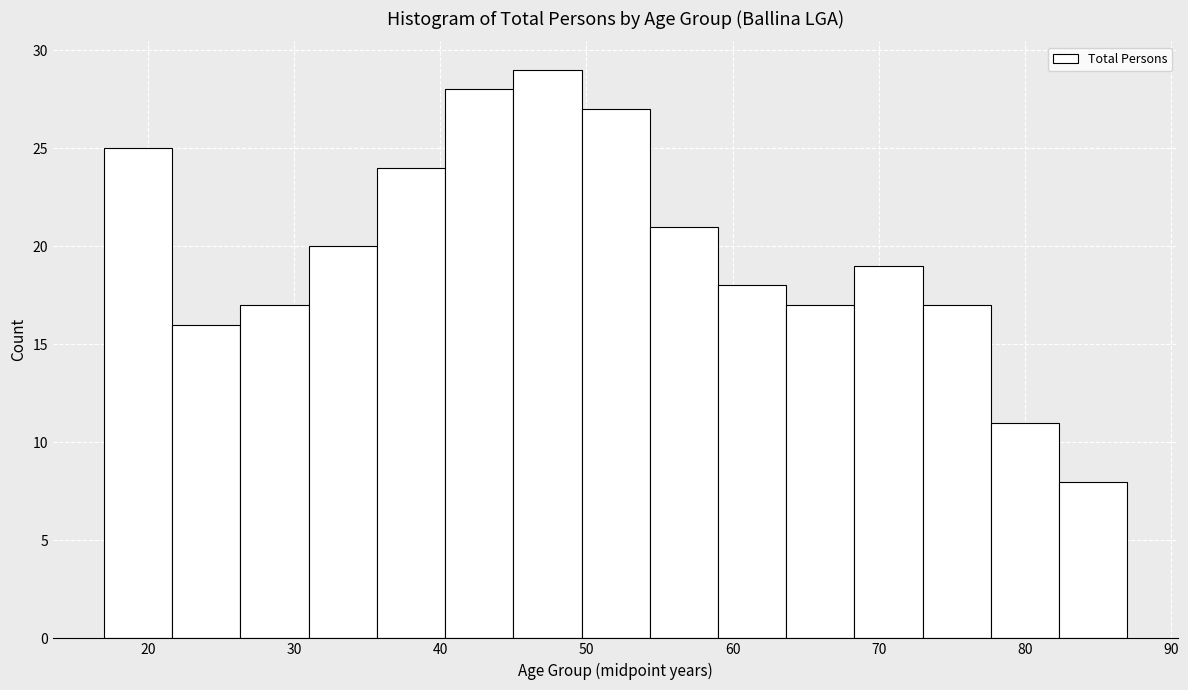

Over which range of the x-axis is the bar tallest?

45 to 50